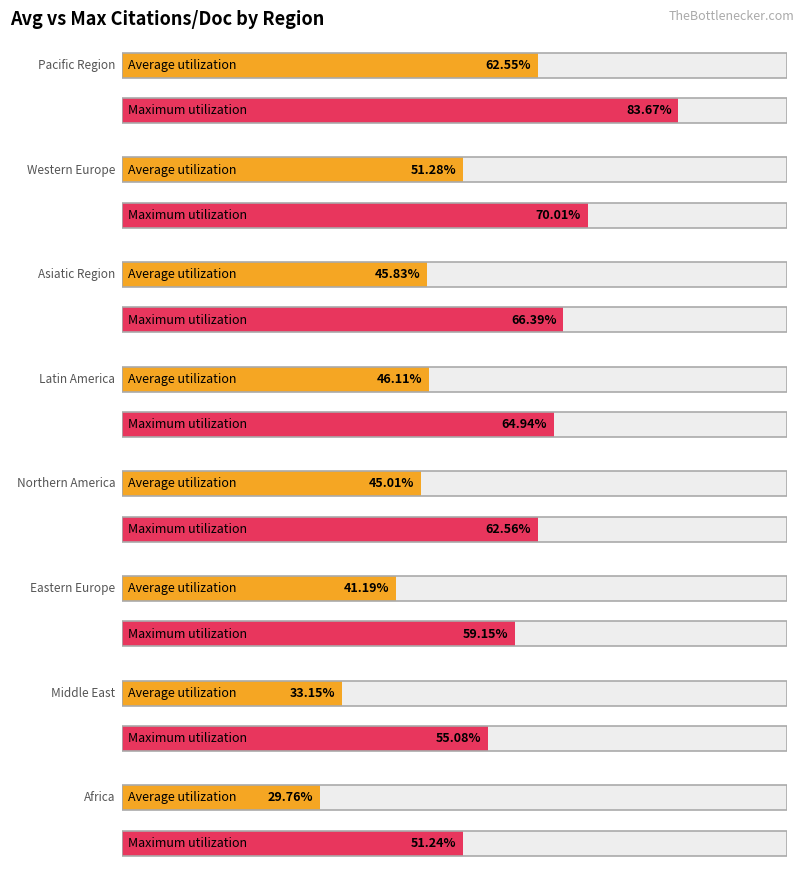

What position from the left is Africa?

8